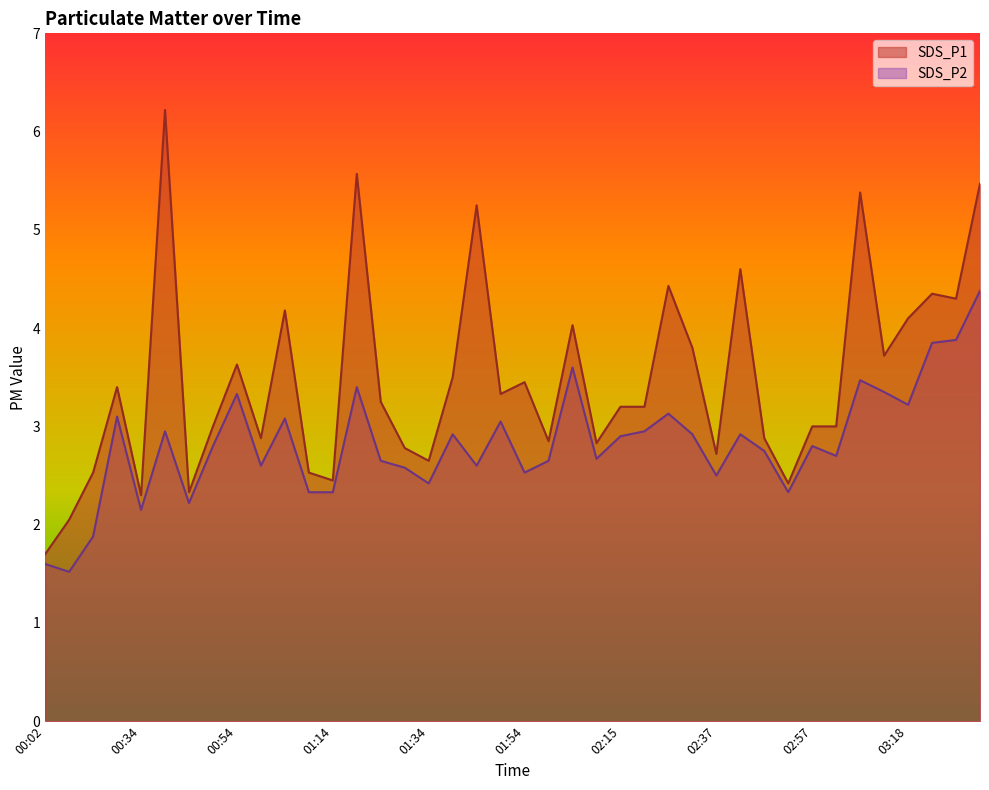

Reading left to right, extract all data points from this chart.

SDS_P1: 00:02=1.7	00:07=2.0	00:23=2.5	00:28=3.4	00:34=2.3	00:39=6.2	00:44=2.3	00:49=3.0	00:54=3.6	00:59=2.9	01:04=4.2	01:09=2.5	01:14=2.5	01:19=5.6	01:24=3.2	01:29=2.8	01:34=2.6	01:39=3.5	01:44=5.2	01:49=3.3	01:54=3.5	02:00=2.9	02:05=4.0	02:10=2.8	02:15=3.2	02:20=3.2	02:26=4.4	02:31=3.8	02:37=2.7	02:42=4.6	02:47=2.9	02:52=2.4	02:57=3.0	03:02=3.0	03:07=5.4	03:13=3.7	03:18=4.1	03:23=4.3	03:28=4.3	03:33=5.5
SDS_P2: 00:02=1.6	00:07=1.5	00:23=1.9	00:28=3.1	00:34=2.1	00:39=3.0	00:44=2.2	00:49=2.8	00:54=3.3	00:59=2.6	01:04=3.1	01:09=2.3	01:14=2.3	01:19=3.4	01:24=2.6	01:29=2.6	01:34=2.4	01:39=2.9	01:44=2.6	01:49=3.0	01:54=2.5	02:00=2.6	02:05=3.6	02:10=2.7	02:15=2.9	02:20=3.0	02:26=3.1	02:31=2.9	02:37=2.5	02:42=2.9	02:47=2.8	02:52=2.3	02:57=2.8	03:02=2.7	03:07=3.5	03:13=3.4	03:18=3.2	03:23=3.9	03:28=3.9	03:33=4.4